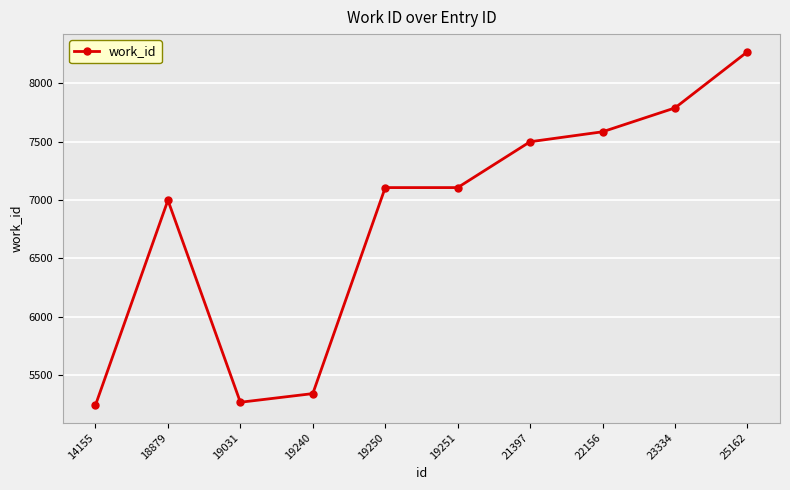

True or false: there are more than 2 points higher than both neighbors.

False